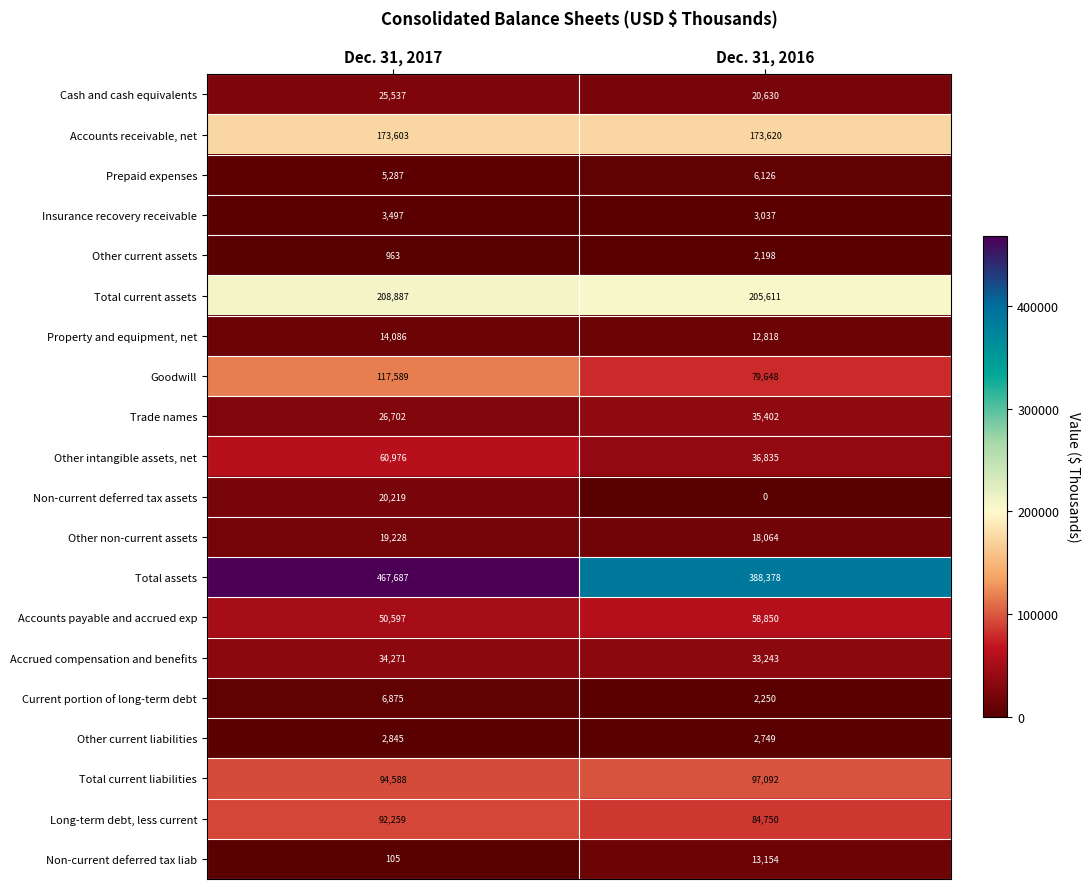

Which series has the widest spread of values?

Total assets